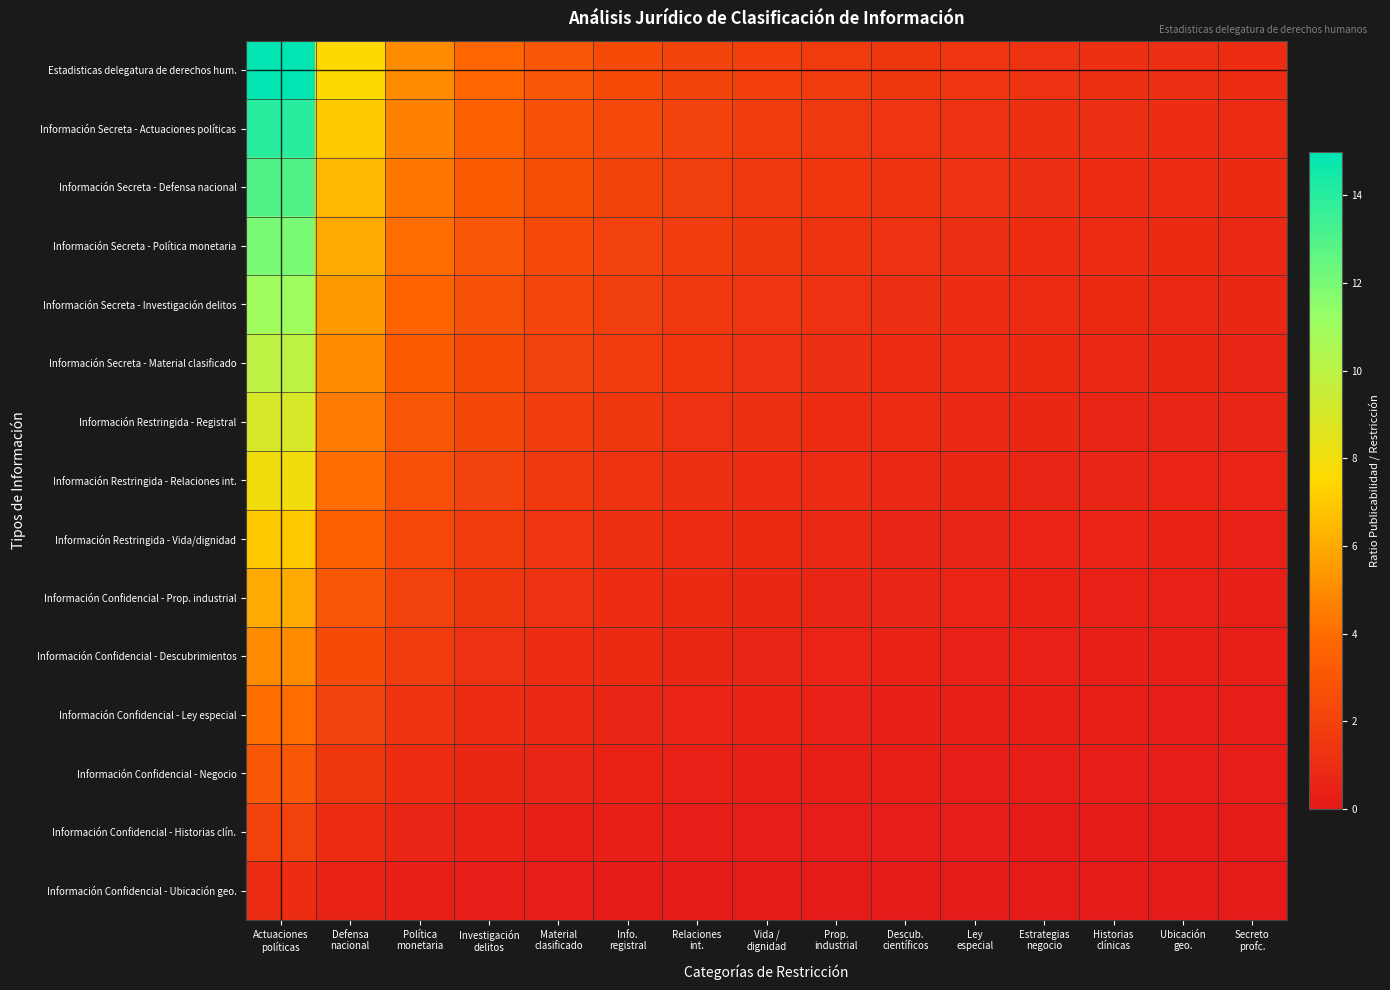

Reading left to right, transcribe all the data shown in this chart.

Estadisticas delegatura de derechos hum.: Actuaciones
políticas=15.0	Defensa
nacional=7.5	Política
monetaria=5.0	Investigación
delitos=3.8	Material
clasificado=3.0	Info.
registral=2.5	Relaciones
int.=2.1	Vida /
dignidad=1.9	Prop.
industrial=1.7	Descub.
científicos=1.5	Ley
especial=1.4	Estrategias
negocio=1.2	Historias
clínicas=1.2	Ubicación
geo.=1.1	Secreto
profc.=1.0
Información Secreta - Actuaciones políticas: Actuaciones
políticas=14.0	Defensa
nacional=7.0	Política
monetaria=4.7	Investigación
delitos=3.5	Material
clasificado=2.8	Info.
registral=2.3	Relaciones
int.=2.0	Vida /
dignidad=1.8	Prop.
industrial=1.6	Descub.
científicos=1.4	Ley
especial=1.3	Estrategias
negocio=1.2	Historias
clínicas=1.1	Ubicación
geo.=1.0	Secreto
profc.=0.9
Información Secreta - Defensa nacional: Actuaciones
políticas=13.0	Defensa
nacional=6.5	Política
monetaria=4.3	Investigación
delitos=3.2	Material
clasificado=2.6	Info.
registral=2.2	Relaciones
int.=1.9	Vida /
dignidad=1.6	Prop.
industrial=1.4	Descub.
científicos=1.3	Ley
especial=1.2	Estrategias
negocio=1.1	Historias
clínicas=1.0	Ubicación
geo.=0.9	Secreto
profc.=0.9
Información Secreta - Política monetaria: Actuaciones
políticas=12.0	Defensa
nacional=6.0	Política
monetaria=4.0	Investigación
delitos=3.0	Material
clasificado=2.4	Info.
registral=2.0	Relaciones
int.=1.7	Vida /
dignidad=1.5	Prop.
industrial=1.3	Descub.
científicos=1.2	Ley
especial=1.1	Estrategias
negocio=1.0	Historias
clínicas=0.9	Ubicación
geo.=0.9	Secreto
profc.=0.8
Información Secreta - Investigación delitos: Actuaciones
políticas=11.0	Defensa
nacional=5.5	Política
monetaria=3.7	Investigación
delitos=2.8	Material
clasificado=2.2	Info.
registral=1.8	Relaciones
int.=1.6	Vida /
dignidad=1.4	Prop.
industrial=1.2	Descub.
científicos=1.1	Ley
especial=1.0	Estrategias
negocio=0.9	Historias
clínicas=0.8	Ubicación
geo.=0.8	Secreto
profc.=0.7
Información Secreta - Material clasificado: Actuaciones
políticas=10.0	Defensa
nacional=5.0	Política
monetaria=3.3	Investigación
delitos=2.5	Material
clasificado=2.0	Info.
registral=1.7	Relaciones
int.=1.4	Vida /
dignidad=1.2	Prop.
industrial=1.1	Descub.
científicos=1.0	Ley
especial=0.9	Estrategias
negocio=0.8	Historias
clínicas=0.8	Ubicación
geo.=0.7	Secreto
profc.=0.7
Información Restringida - Registral: Actuaciones
políticas=9.0	Defensa
nacional=4.5	Política
monetaria=3.0	Investigación
delitos=2.2	Material
clasificado=1.8	Info.
registral=1.5	Relaciones
int.=1.3	Vida /
dignidad=1.1	Prop.
industrial=1.0	Descub.
científicos=0.9	Ley
especial=0.8	Estrategias
negocio=0.7	Historias
clínicas=0.7	Ubicación
geo.=0.6	Secreto
profc.=0.6
Información Restringida - Relaciones int.: Actuaciones
políticas=8.0	Defensa
nacional=4.0	Política
monetaria=2.7	Investigación
delitos=2.0	Material
clasificado=1.6	Info.
registral=1.3	Relaciones
int.=1.1	Vida /
dignidad=1.0	Prop.
industrial=0.9	Descub.
científicos=0.8	Ley
especial=0.7	Estrategias
negocio=0.7	Historias
clínicas=0.6	Ubicación
geo.=0.6	Secreto
profc.=0.5
Información Restringida - Vida/dignidad: Actuaciones
políticas=7.0	Defensa
nacional=3.5	Política
monetaria=2.3	Investigación
delitos=1.8	Material
clasificado=1.4	Info.
registral=1.2	Relaciones
int.=1.0	Vida /
dignidad=0.9	Prop.
industrial=0.8	Descub.
científicos=0.7	Ley
especial=0.6	Estrategias
negocio=0.6	Historias
clínicas=0.5	Ubicación
geo.=0.5	Secreto
profc.=0.5
Información Confidencial - Prop. industrial: Actuaciones
políticas=6.0	Defensa
nacional=3.0	Política
monetaria=2.0	Investigación
delitos=1.5	Material
clasificado=1.2	Info.
registral=1.0	Relaciones
int.=0.9	Vida /
dignidad=0.8	Prop.
industrial=0.7	Descub.
científicos=0.6	Ley
especial=0.5	Estrategias
negocio=0.5	Historias
clínicas=0.5	Ubicación
geo.=0.4	Secreto
profc.=0.4
Información Confidencial - Descubrimientos: Actuaciones
políticas=5.0	Defensa
nacional=2.5	Política
monetaria=1.7	Investigación
delitos=1.2	Material
clasificado=1.0	Info.
registral=0.8	Relaciones
int.=0.7	Vida /
dignidad=0.6	Prop.
industrial=0.6	Descub.
científicos=0.5	Ley
especial=0.5	Estrategias
negocio=0.4	Historias
clínicas=0.4	Ubicación
geo.=0.4	Secreto
profc.=0.3
Información Confidencial - Ley especial: Actuaciones
políticas=4.0	Defensa
nacional=2.0	Política
monetaria=1.3	Investigación
delitos=1.0	Material
clasificado=0.8	Info.
registral=0.7	Relaciones
int.=0.6	Vida /
dignidad=0.5	Prop.
industrial=0.4	Descub.
científicos=0.4	Ley
especial=0.4	Estrategias
negocio=0.3	Historias
clínicas=0.3	Ubicación
geo.=0.3	Secreto
profc.=0.3
Información Confidencial - Negocio: Actuaciones
políticas=3.0	Defensa
nacional=1.5	Política
monetaria=1.0	Investigación
delitos=0.8	Material
clasificado=0.6	Info.
registral=0.5	Relaciones
int.=0.4	Vida /
dignidad=0.4	Prop.
industrial=0.3	Descub.
científicos=0.3	Ley
especial=0.3	Estrategias
negocio=0.2	Historias
clínicas=0.2	Ubicación
geo.=0.2	Secreto
profc.=0.2
Información Confidencial - Historias clín.: Actuaciones
políticas=2.0	Defensa
nacional=1.0	Política
monetaria=0.7	Investigación
delitos=0.5	Material
clasificado=0.4	Info.
registral=0.3	Relaciones
int.=0.3	Vida /
dignidad=0.2	Prop.
industrial=0.2	Descub.
científicos=0.2	Ley
especial=0.2	Estrategias
negocio=0.2	Historias
clínicas=0.2	Ubicación
geo.=0.1	Secreto
profc.=0.1
Información Confidencial - Ubicación geo.: Actuaciones
políticas=1.0	Defensa
nacional=0.5	Política
monetaria=0.3	Investigación
delitos=0.2	Material
clasificado=0.2	Info.
registral=0.2	Relaciones
int.=0.1	Vida /
dignidad=0.1	Prop.
industrial=0.1	Descub.
científicos=0.1	Ley
especial=0.1	Estrategias
negocio=0.1	Historias
clínicas=0.1	Ubicación
geo.=0.1	Secreto
profc.=0.1